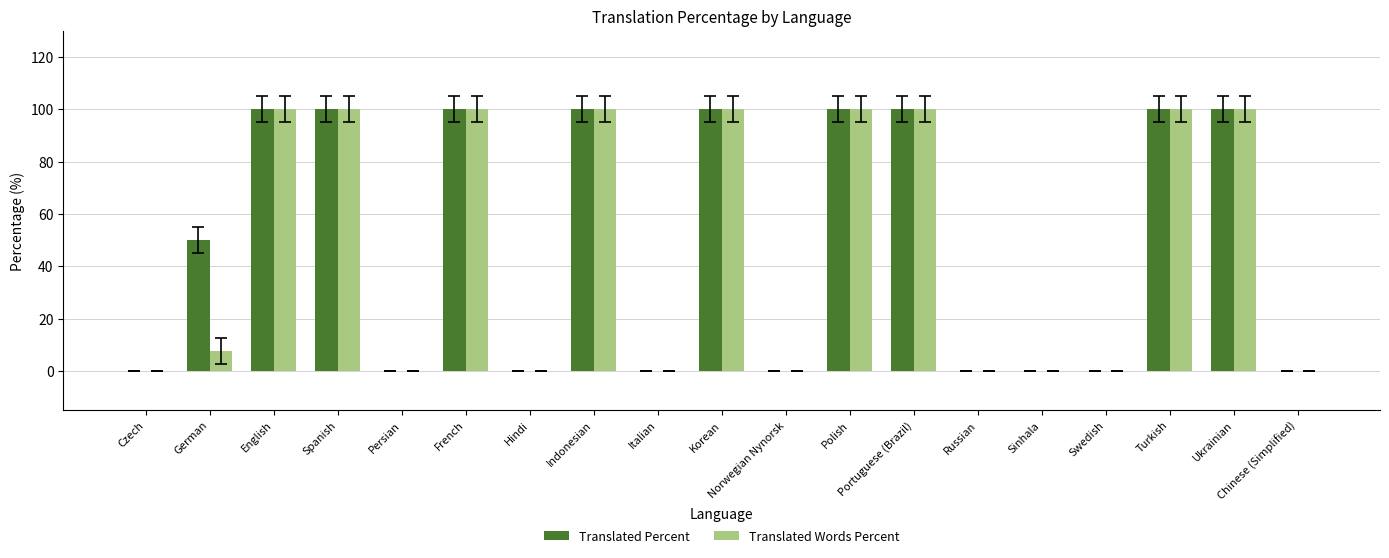

What are all the series names shown in the legend?

Translated Percent, Translated Words Percent